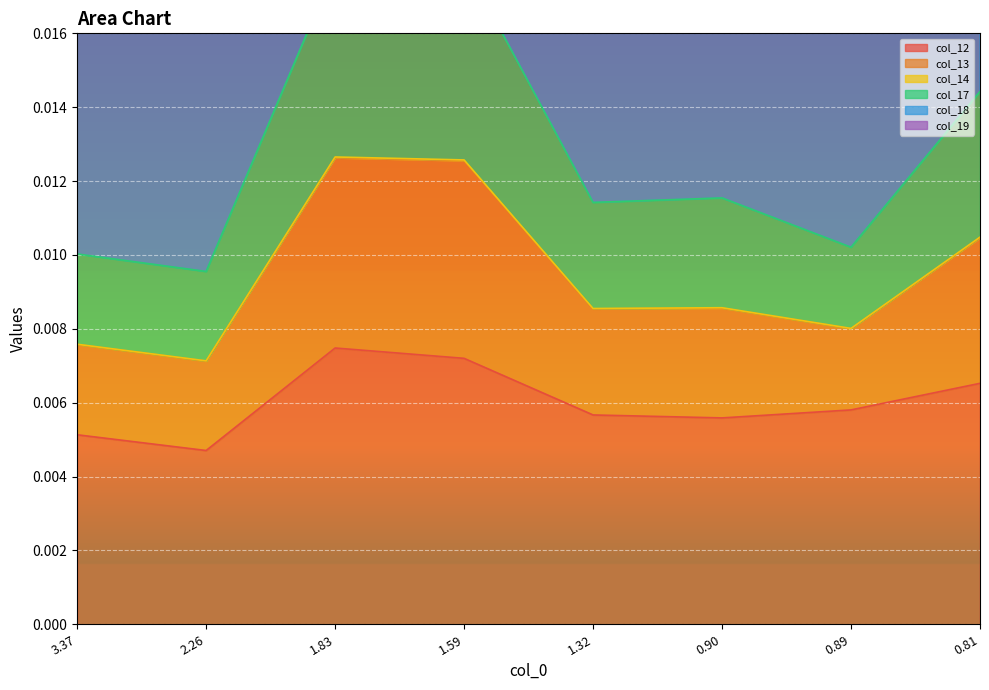

Where is col_12 nearest to the value 0?

2.26